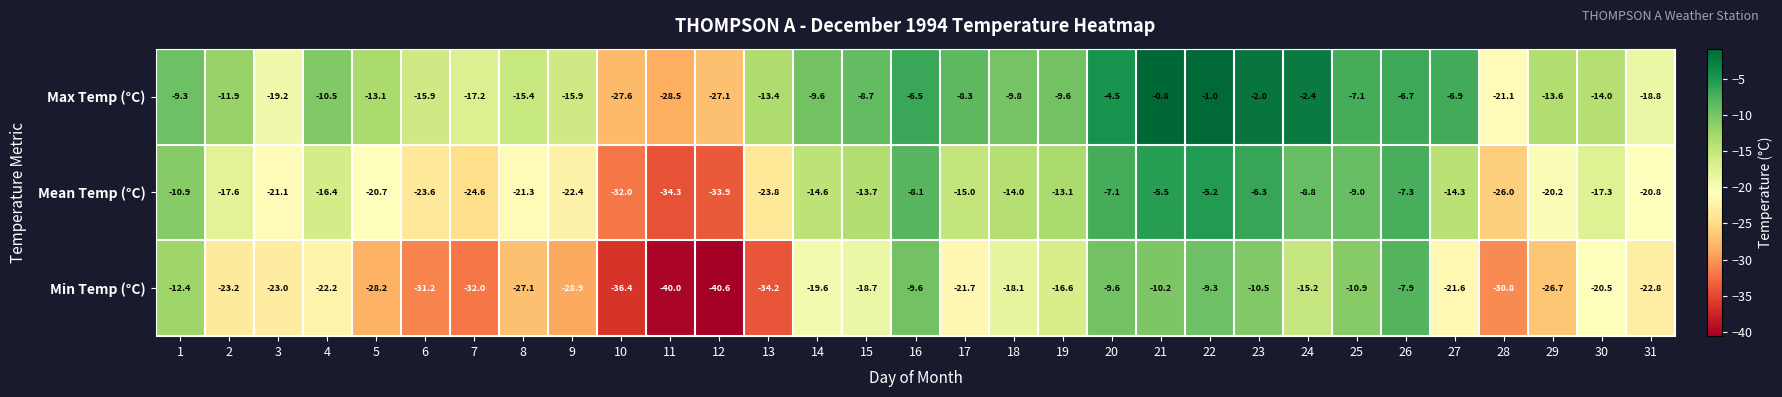

List the labels in order of Mean Temp (°C) value, largest first.

22, 21, 23, 20, 26, 16, 24, 25, 1, 19, 15, 18, 27, 14, 17, 4, 30, 2, 29, 5, 31, 3, 8, 9, 6, 13, 7, 28, 10, 12, 11